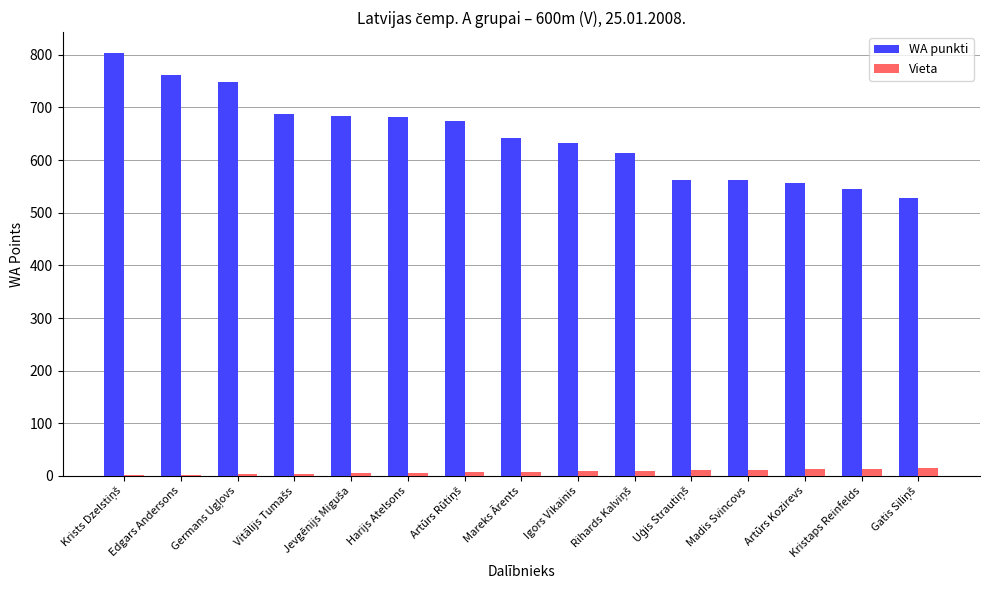

Between Edgars Andersons and Igors Vikainis, which series saw the biggest shift?

WA punkti